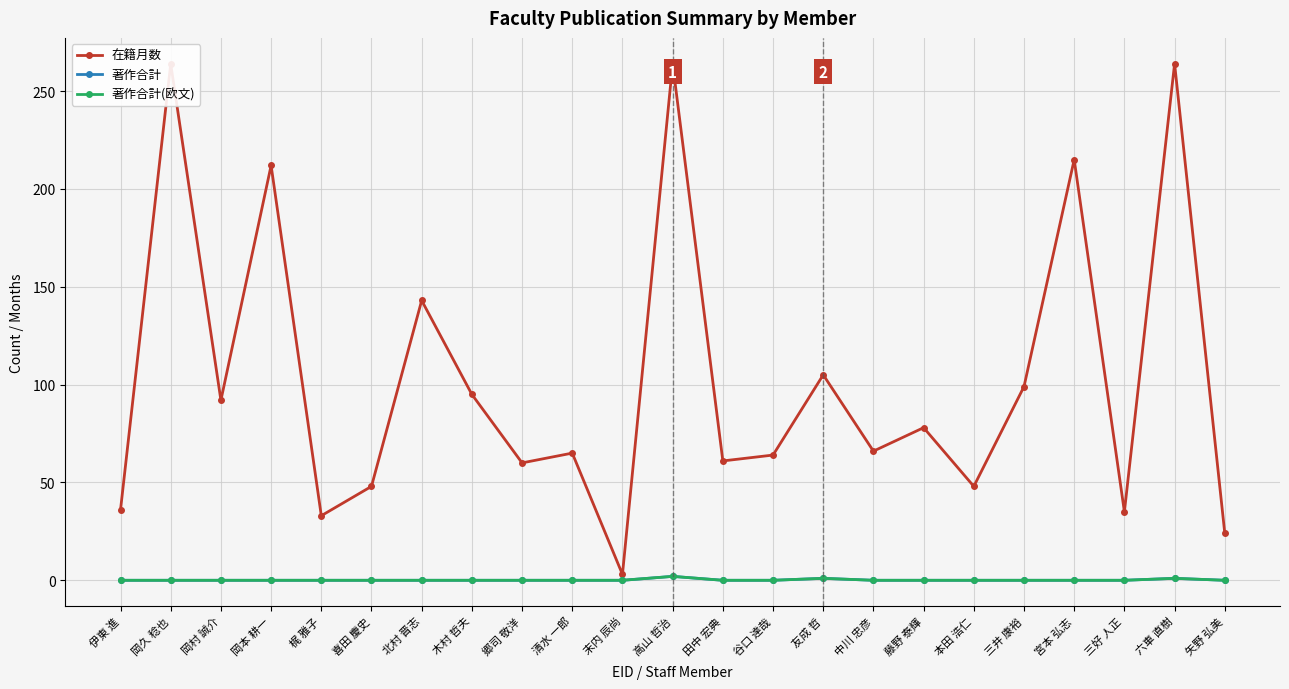

What is the sum of the 在籍月数 values at 高山 哲治 and 三好 人正?

299